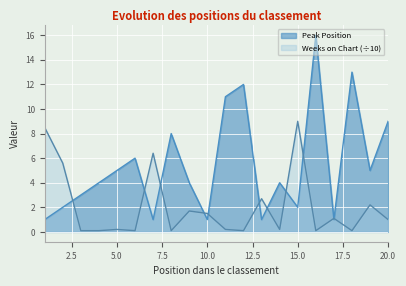

What is the approximate value of Peak Position at 9?

4.0